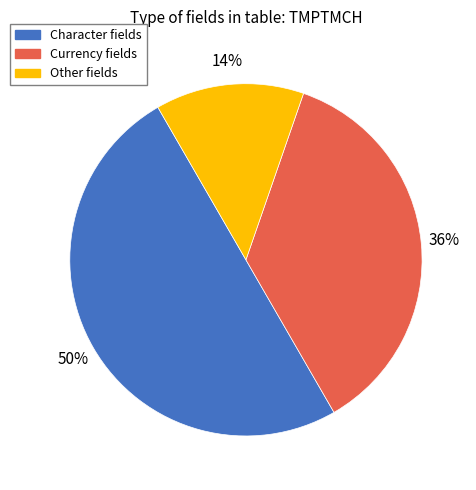

To the nearest percent, what is the difference between the largest and smallest slice percentages?

36%